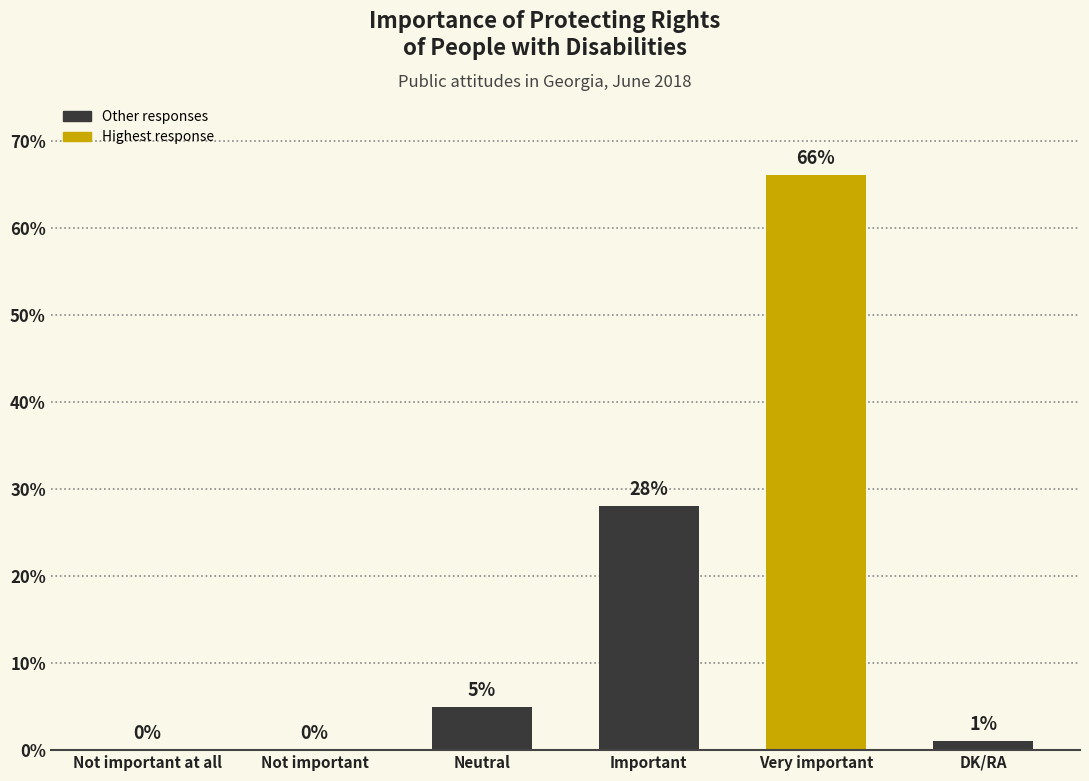

Which has a higher value, Neutral or Very important?

Very important